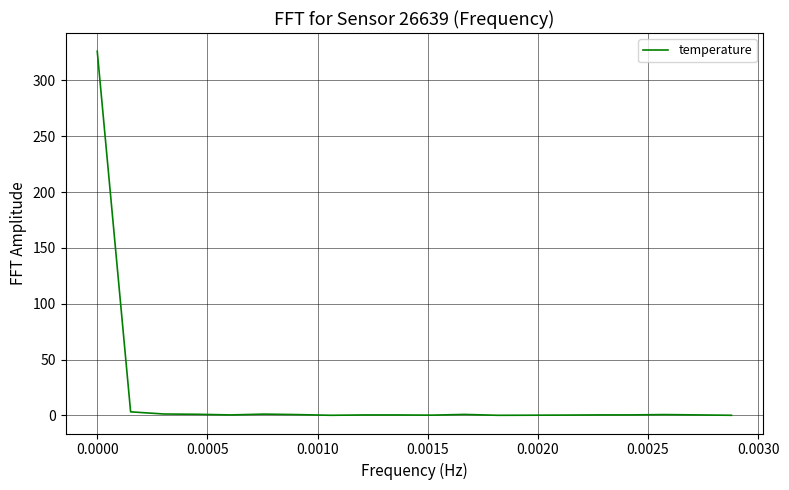

What is the maximum value shown in the chart?

326.1